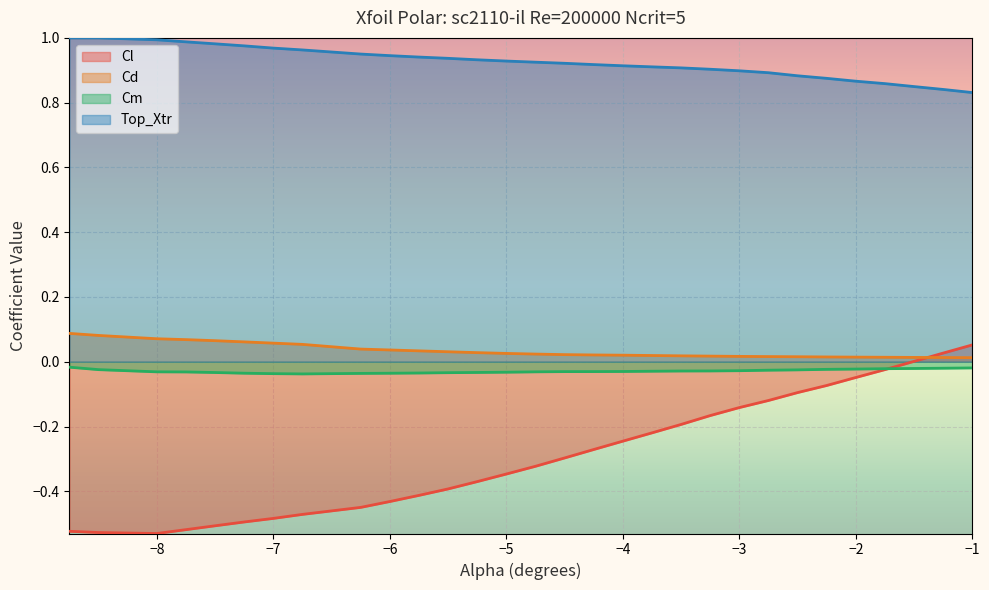

What is the average value of the Top_Xtr series?

0.9